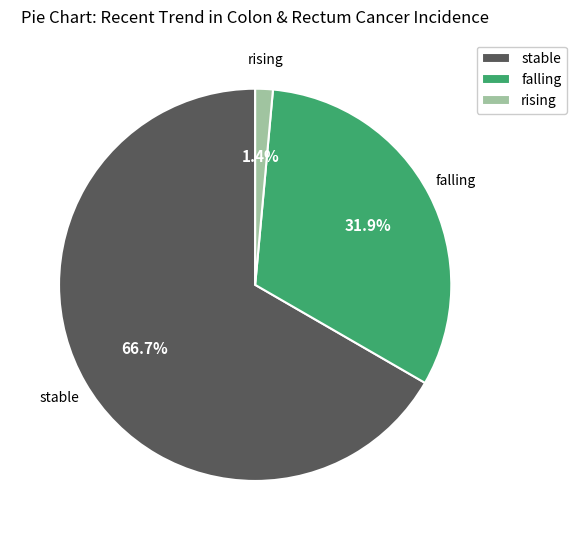

To the nearest percent, what is the difference between the largest and smallest slice percentages?

65%